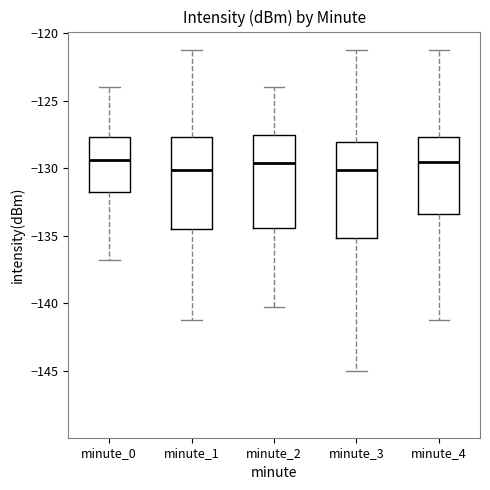

Reading left to right, read every box against the y-axis: the position of its median line, the range the box covers, and the ends of its whiskers. The values are not printed on the chart, so give them approximately, as read against the axis.

minute_0: median -129.5, box -132.0 to -127.5, whiskers -137.0 to -124.0
minute_1: median -130.0, box -134.5 to -127.5, whiskers -141.5 to -121.5
minute_2: median -129.5, box -134.5 to -127.5, whiskers -140.5 to -124.0
minute_3: median -130.0, box -135.0 to -128.0, whiskers -145.0 to -121.5
minute_4: median -129.5, box -133.5 to -127.5, whiskers -141.5 to -121.5